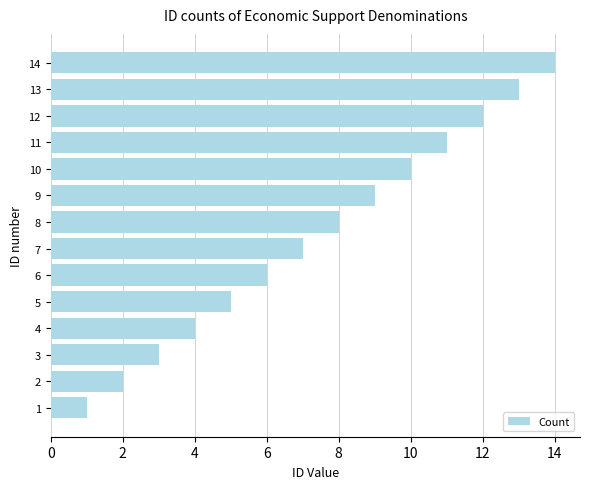

The value at 10 is 17. True or false?

False